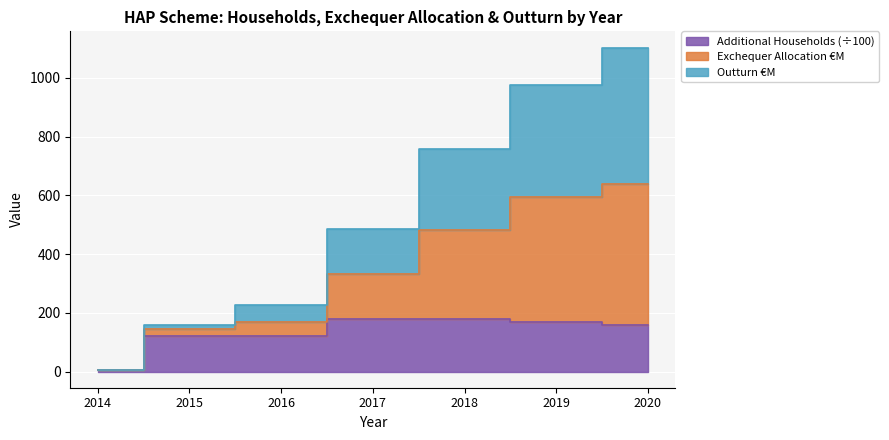

The value of Additional Households at 2014 is 4.8. True or false?

True